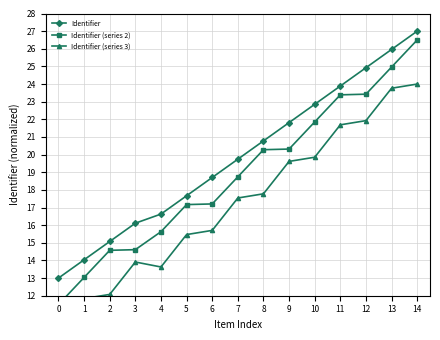

True or false: Identifier (series 3) has a value of 36.4 at 12.

False